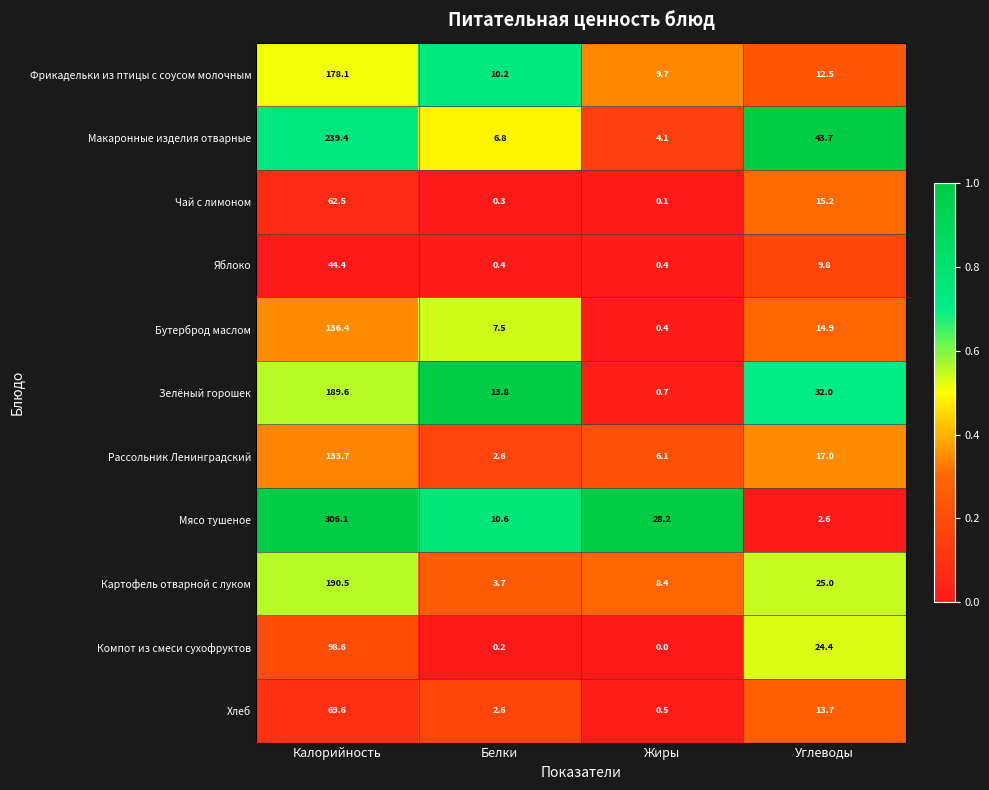

List the series in order of their peak value, highest first.

Мясо тушеное, Макаронные изделия отварные, Картофель отварной с луком, Зелёный горошек, Фрикадельки из птицы с соусом молочным, Бутерброд маслом, Рассольник Ленинградский, Компот из смеси сухофруктов, Хлеб, Чай с лимоном, Яблоко